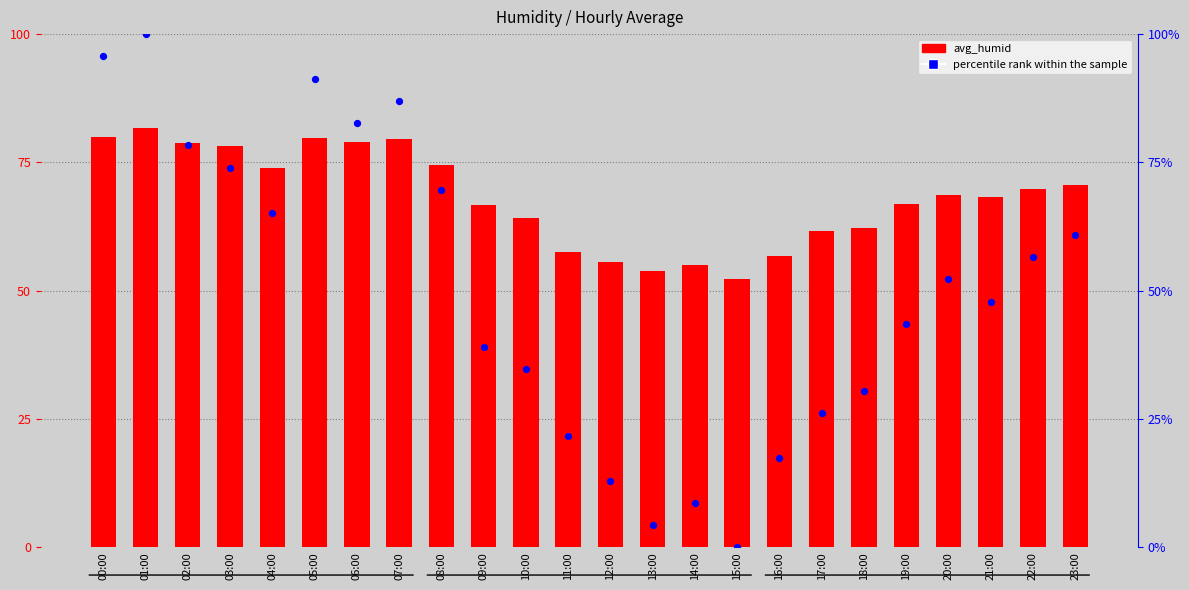

Which series reaches the minimum Y coordinate?

percentile rank within the sample